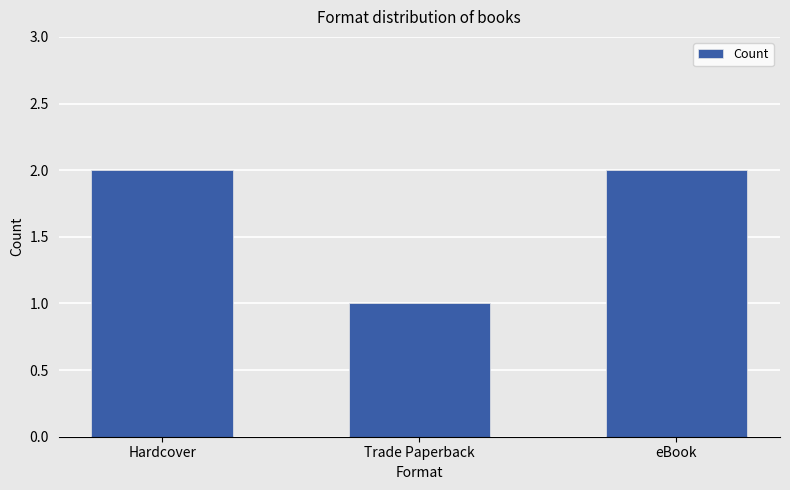

Is it true that the value at Trade Paperback is 1?

True